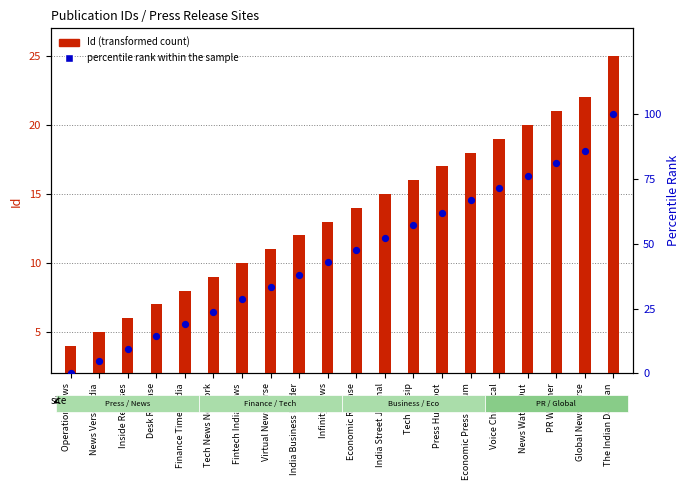

At how many categories does at least one series exceed 28?

14